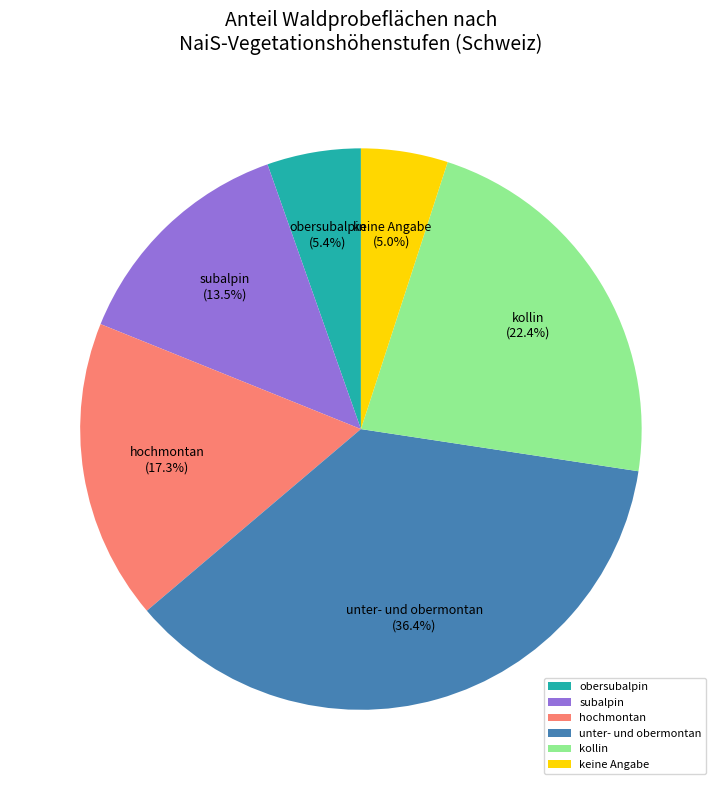

Is there any slice that represents more than half of the pie?

No